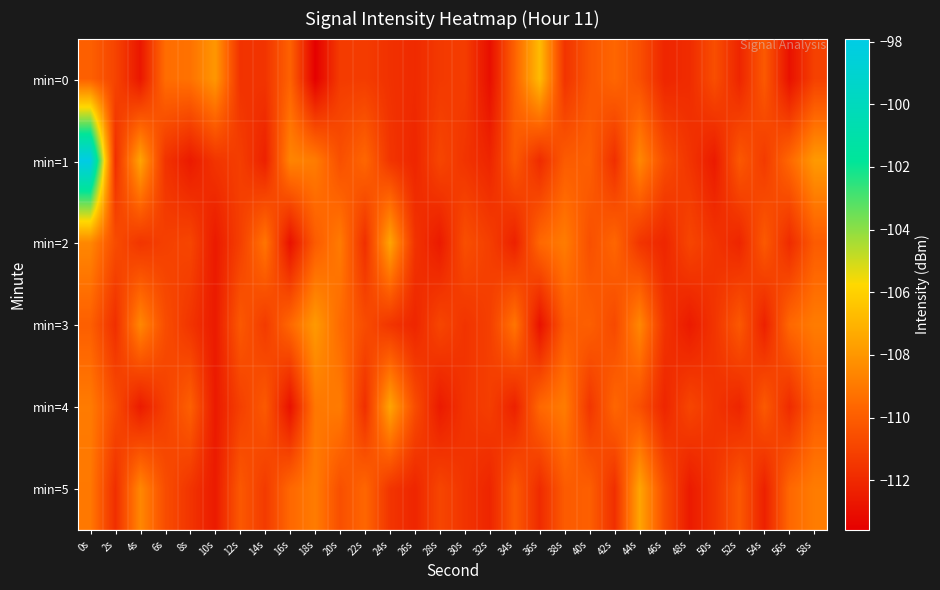

At which category does the chart reach its minimum across all series?

18s